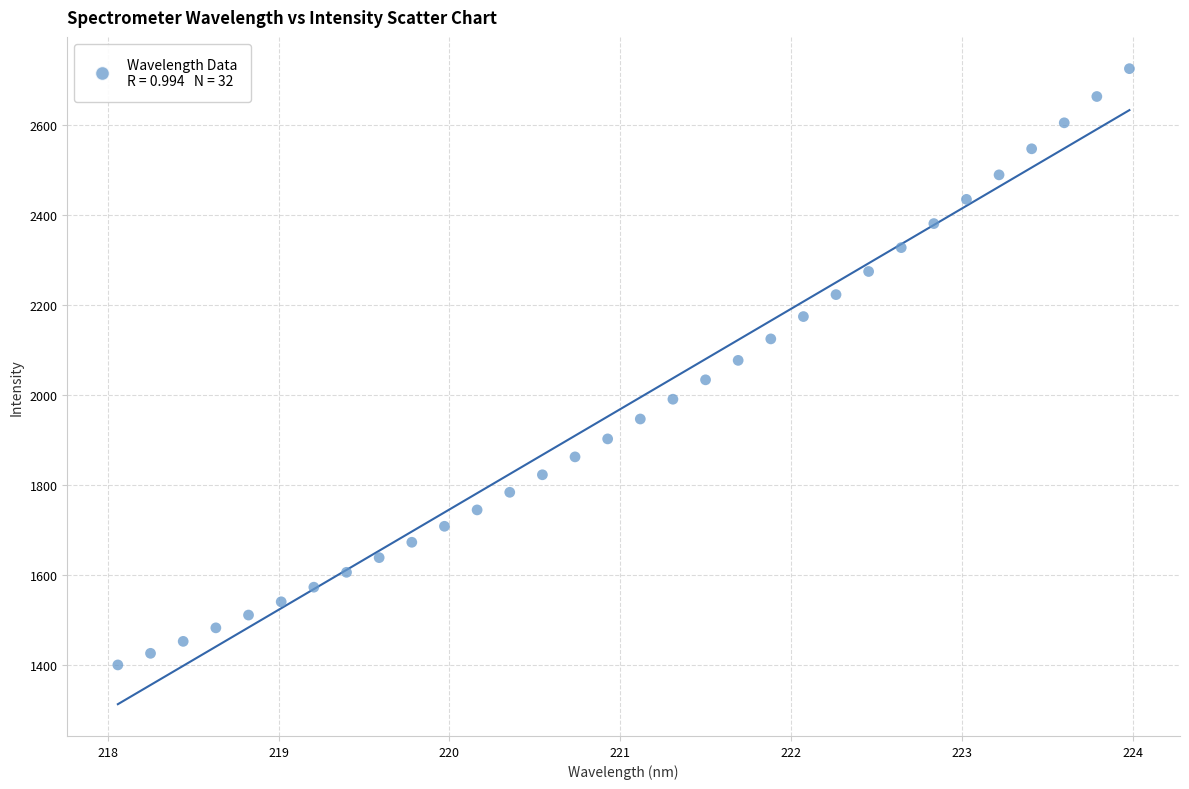

What is the range of X values (max minus min)?

5.9